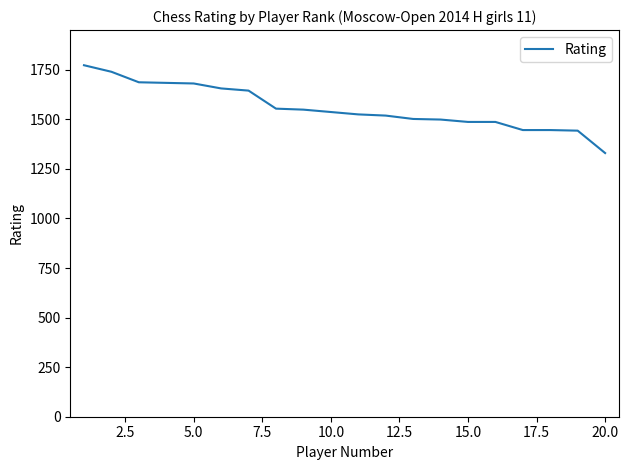

What is the difference between the maximum and minimum values?

443